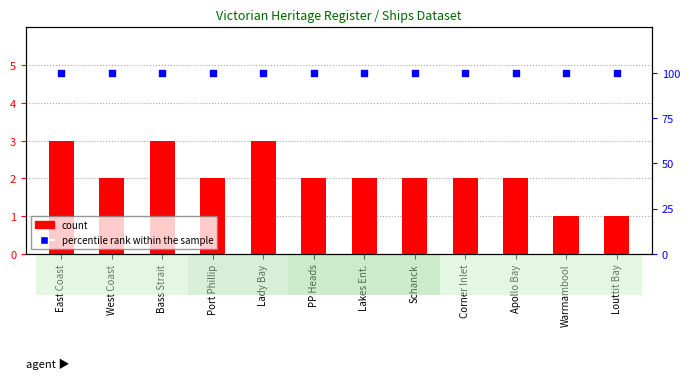

At how many categories does at least one series exceed 88?

12